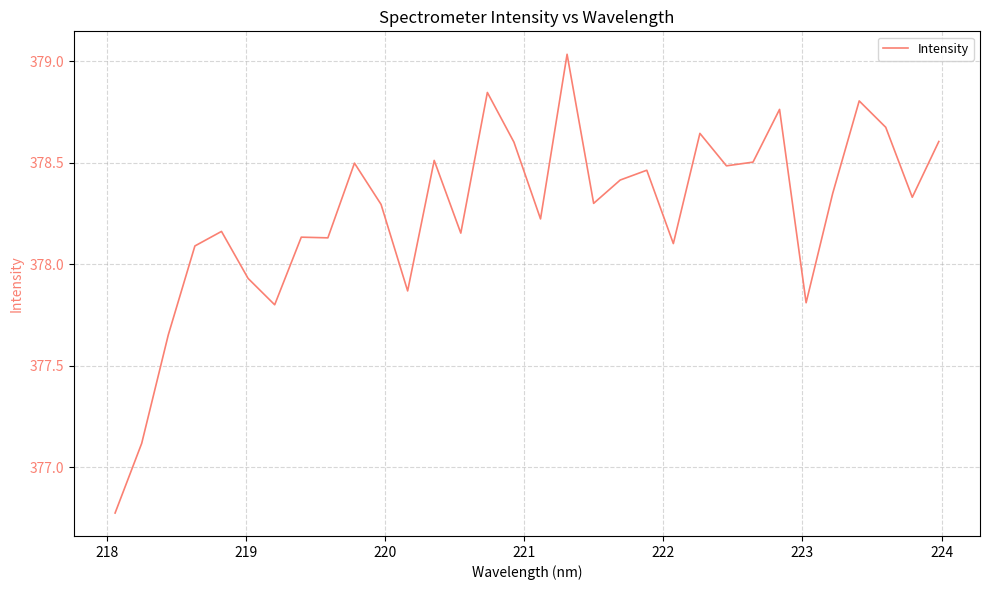

How many values exceed 378?

25